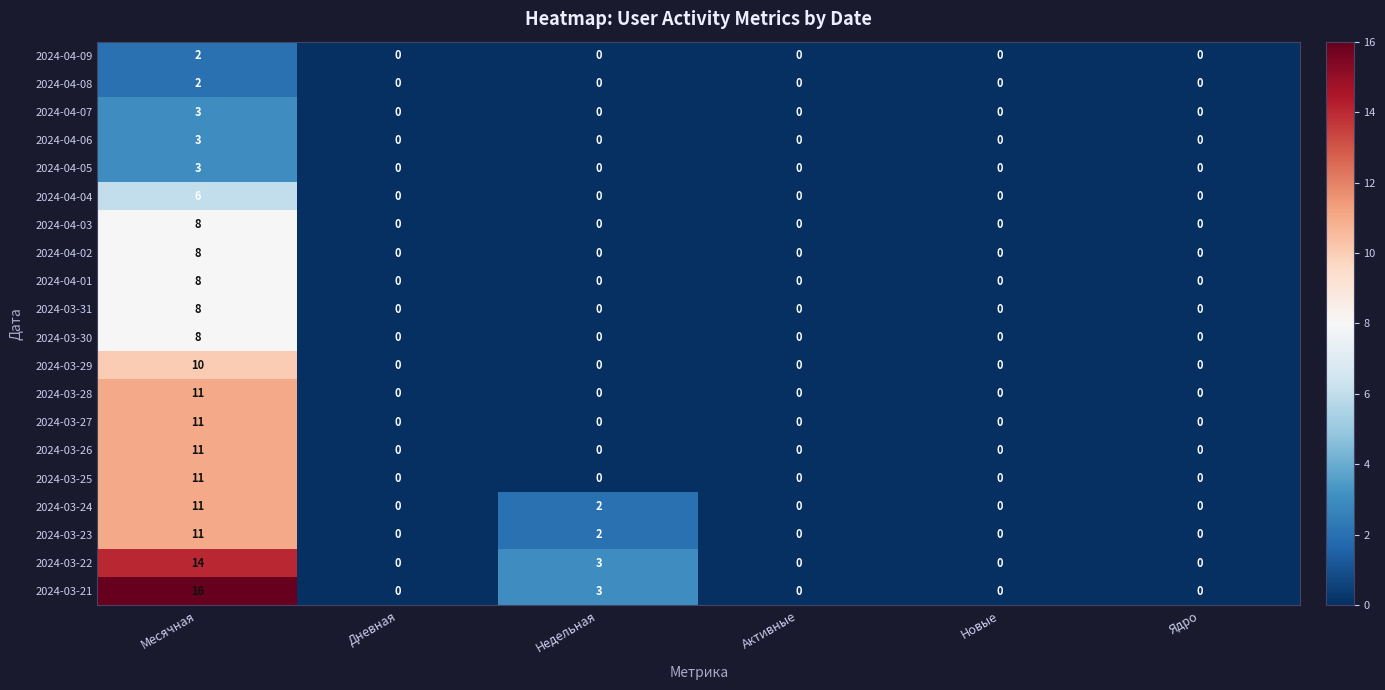

Which label corresponds to the largest value in the chart?

Месячная